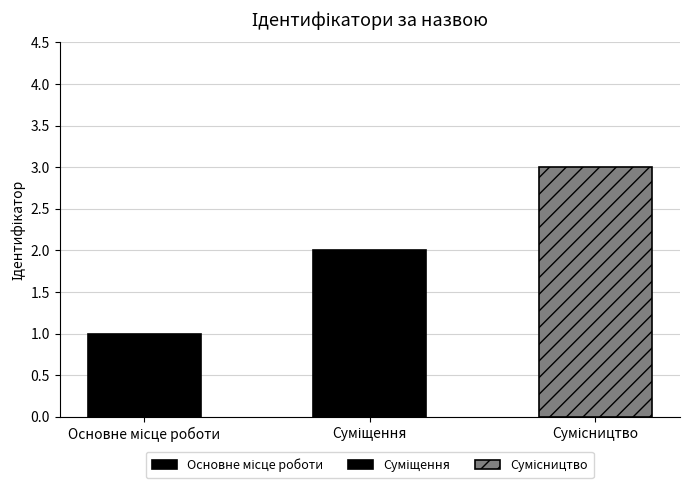

Reading left to right, transcribe all the data shown in this chart.

1	2	3